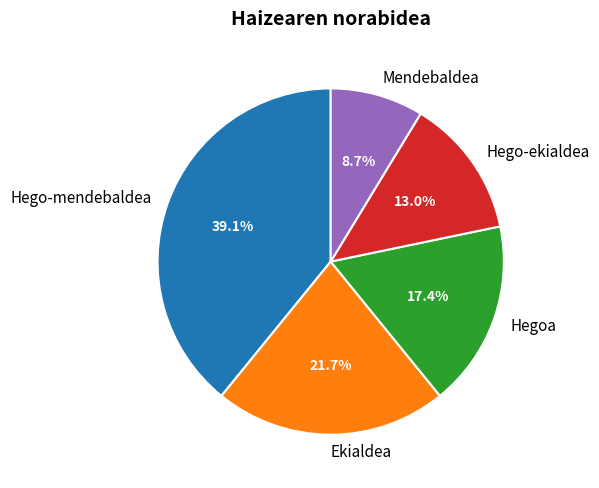

Which category has the smallest portion of the pie?

Mendebaldea